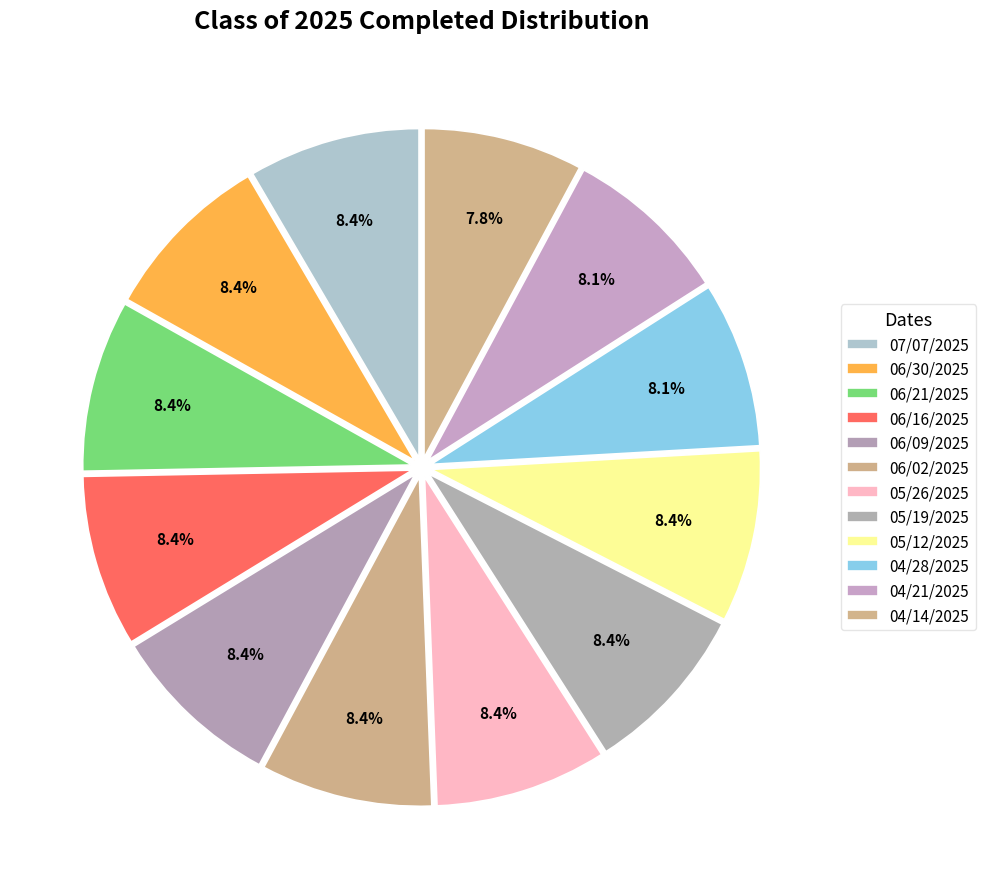

How many slices are in this pie chart?

12